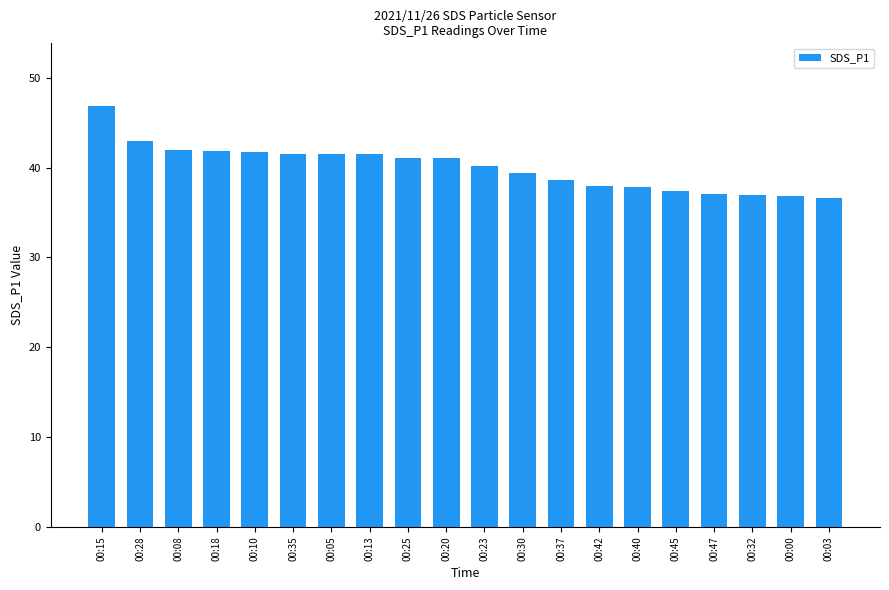

What is the approximate value at 00:15?

46.8